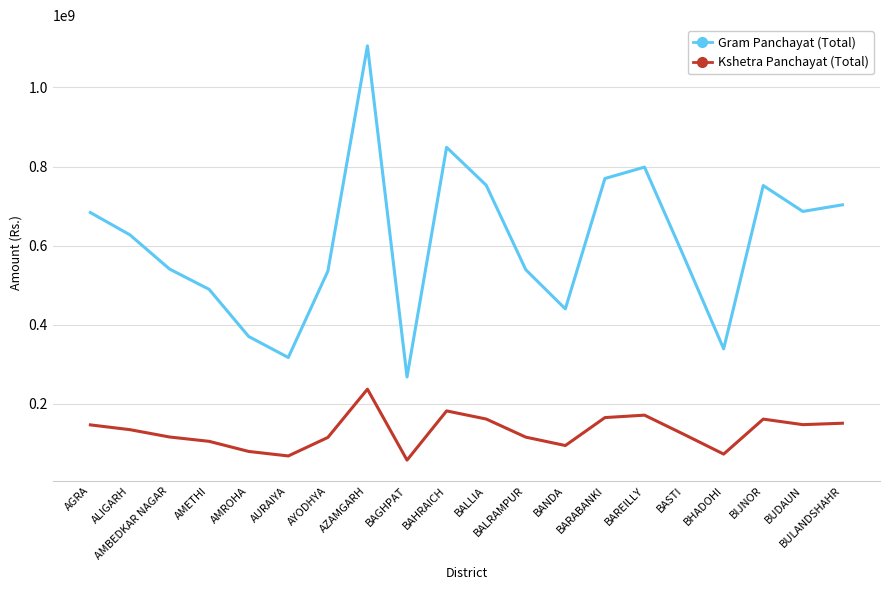

What is the total value across all series at BULANDSHAHR?

853857033